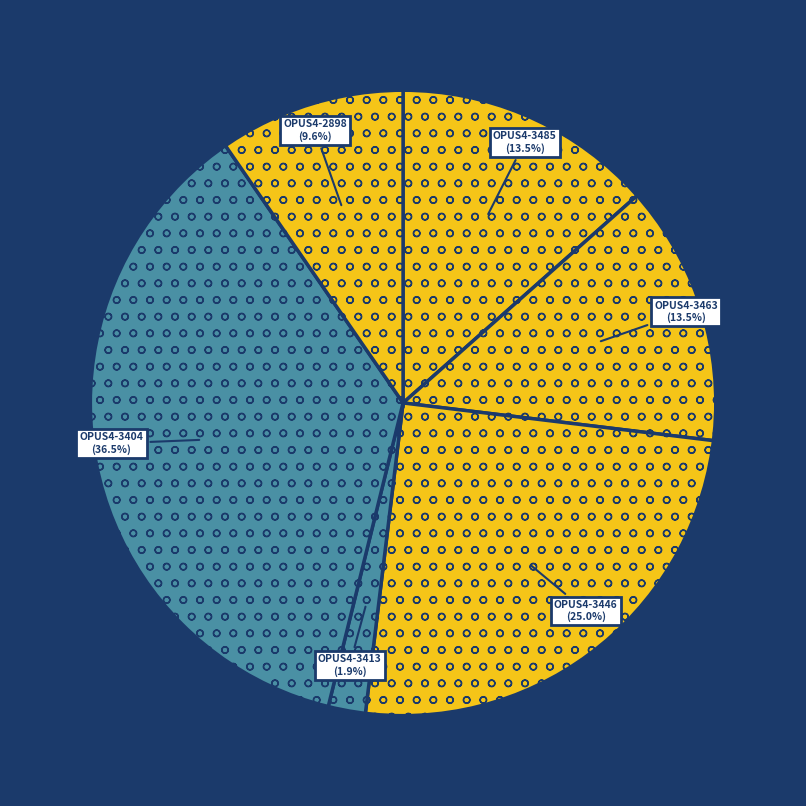

Count the number of slices in the pie.

6